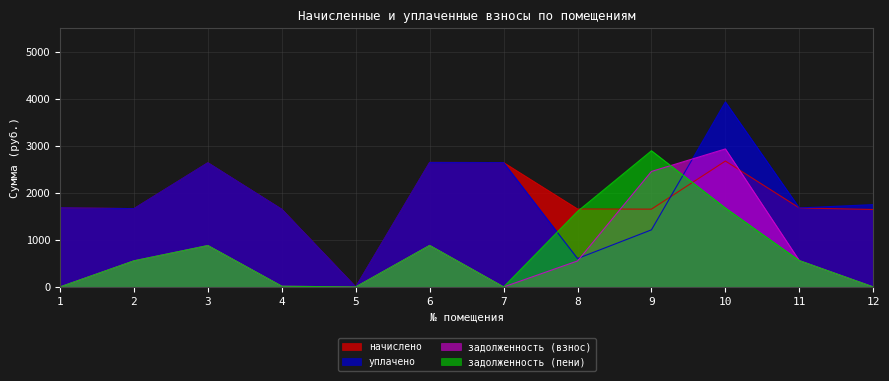

At which category does задолженность (взнос) reach its first local valley?

5